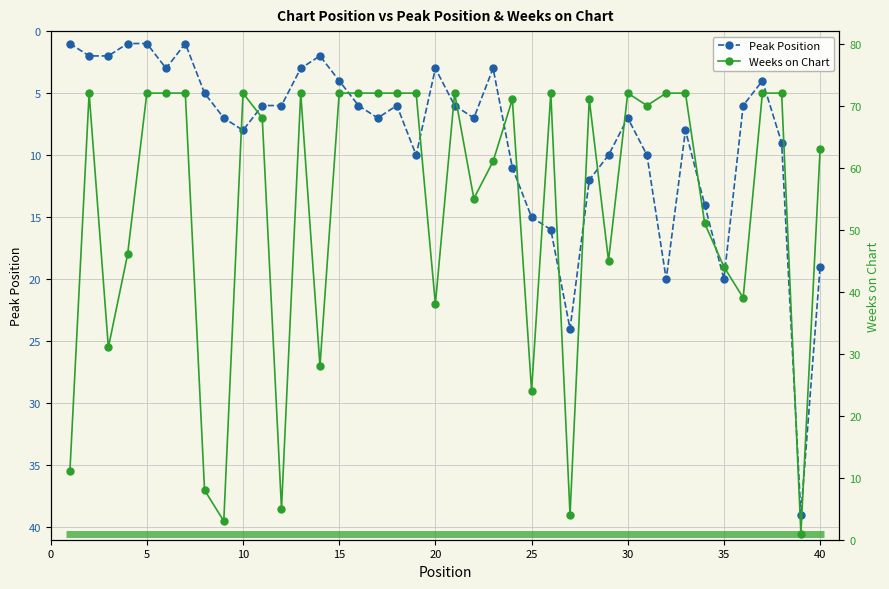

True or false: Peak Position has more than 2 interior local peaks.

True